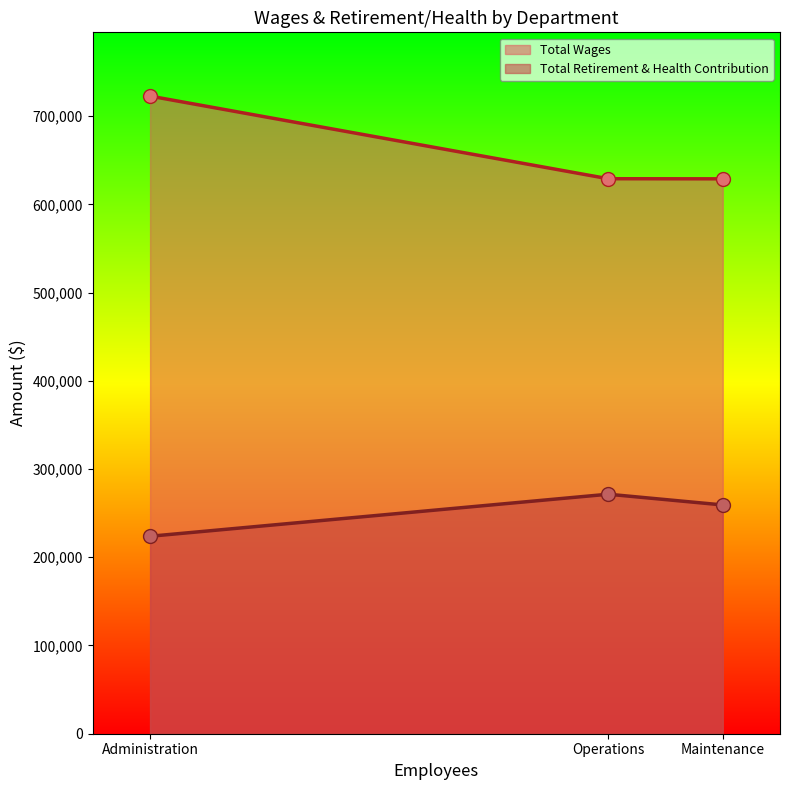

True or false: Total Retirement & Health Contribution has a value of 59742 at Administration.

False